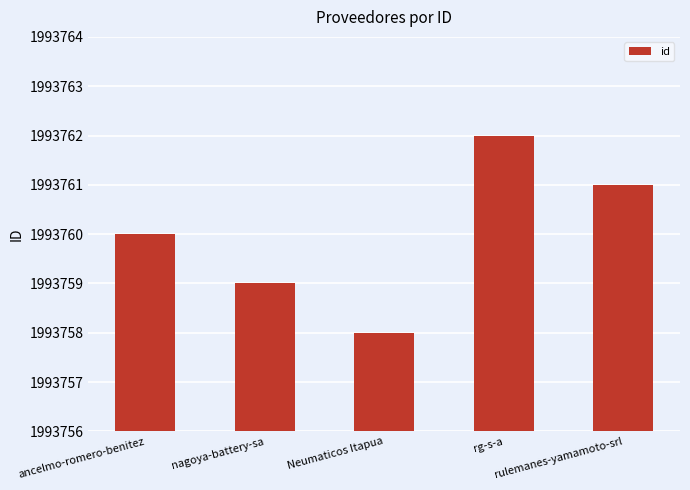

What is the greatest value displayed?

1993762